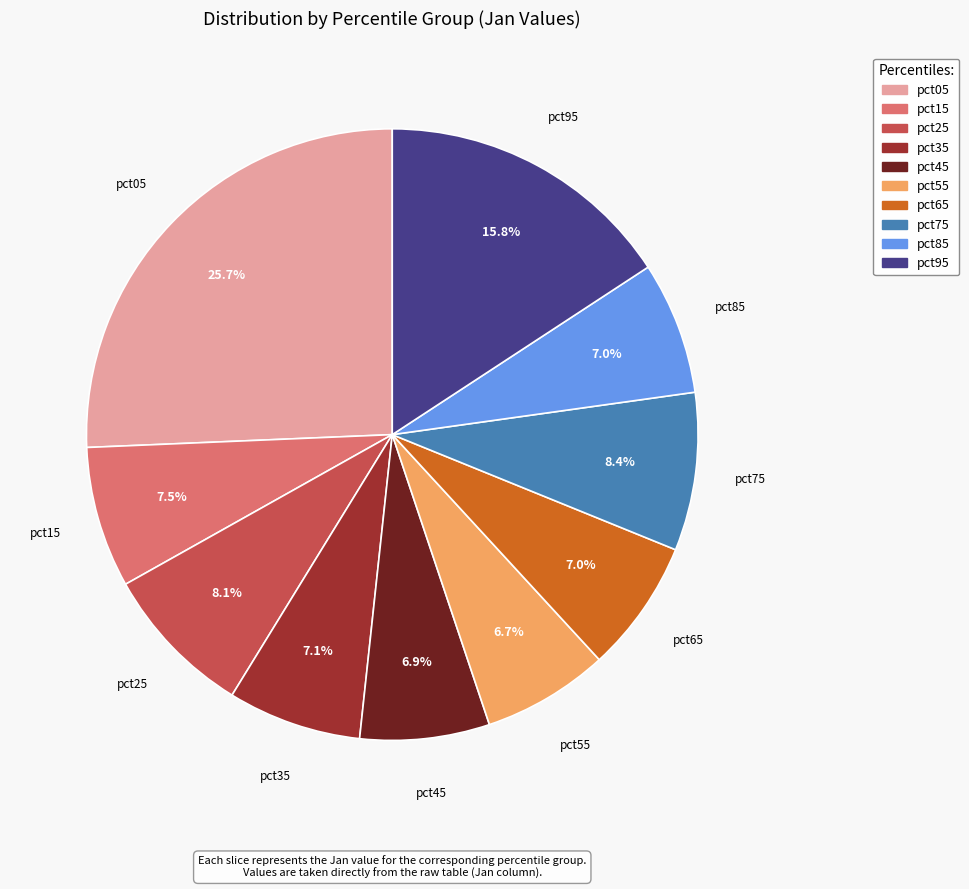

What percentage is the pct35 slice, to the nearest percent?

7%